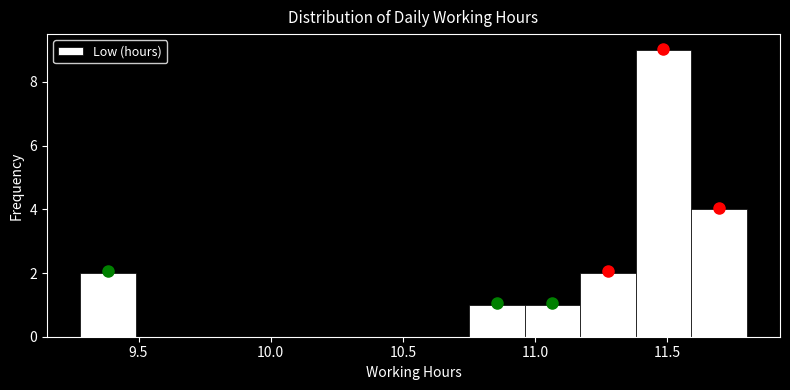

Reading left to right, list every bar in this chart as the range it spans on the x-axis followed by its height. Neither the bar edges nor the heights are printed on the chart, so give them approximately, as read against the axes.

9.28 to 9.49: 2
9.49 to 9.70: 0
9.70 to 9.91: 0
9.91 to 10.12: 0
10.12 to 10.33: 0
10.33 to 10.54: 0
10.54 to 10.75: 0
10.75 to 10.96: 1
10.96 to 11.17: 1
11.17 to 11.38: 2
11.38 to 11.59: 9
11.59 to 11.80: 4